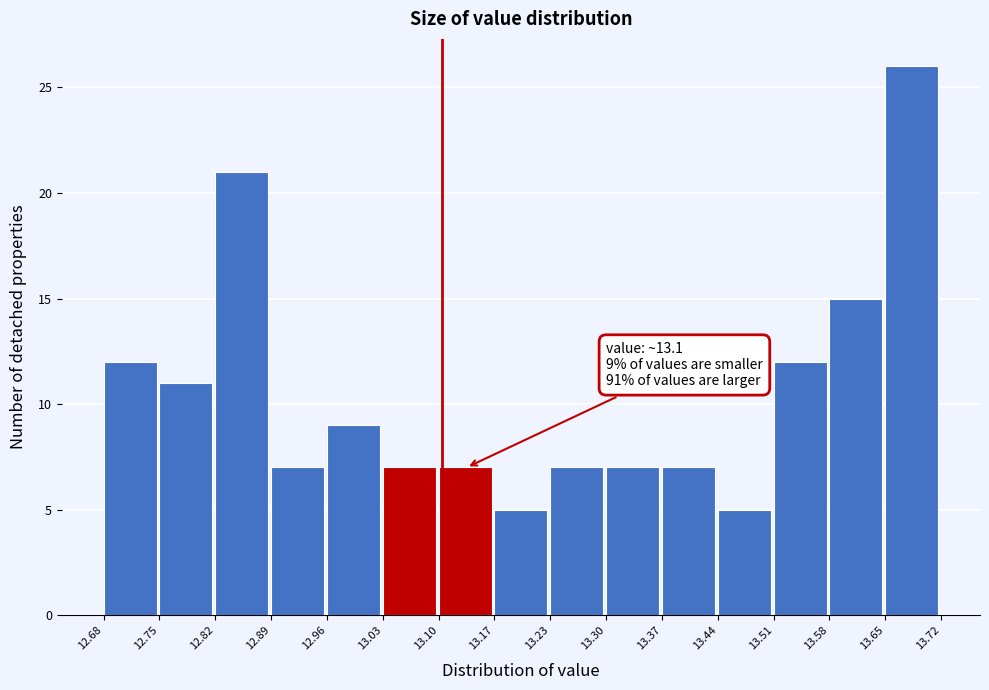

Which range on the x-axis has the tallest bar?

13.65 to 13.72